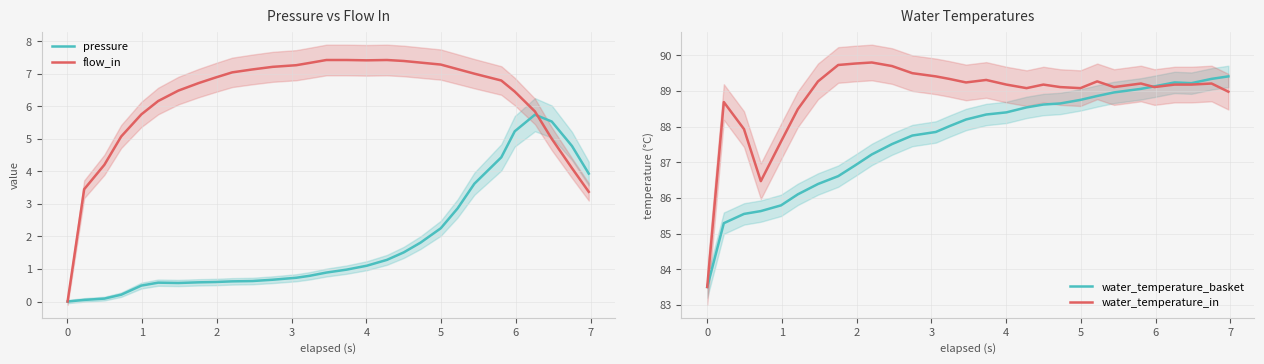

What is the minimum value for water_temperature_basket?

83.5